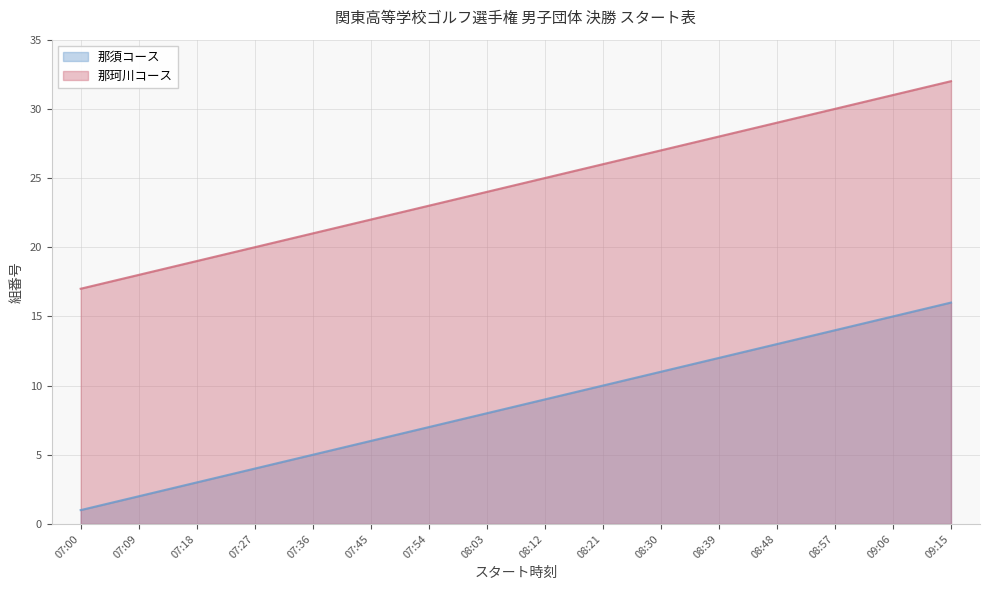

Count the number of categories in the chart.

16